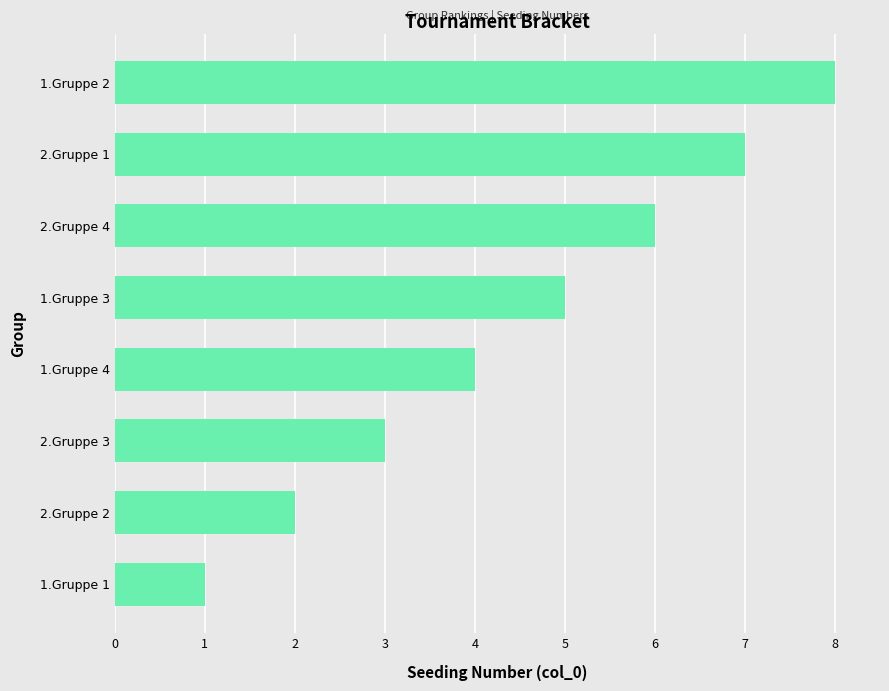

What is the sum of all values?

36